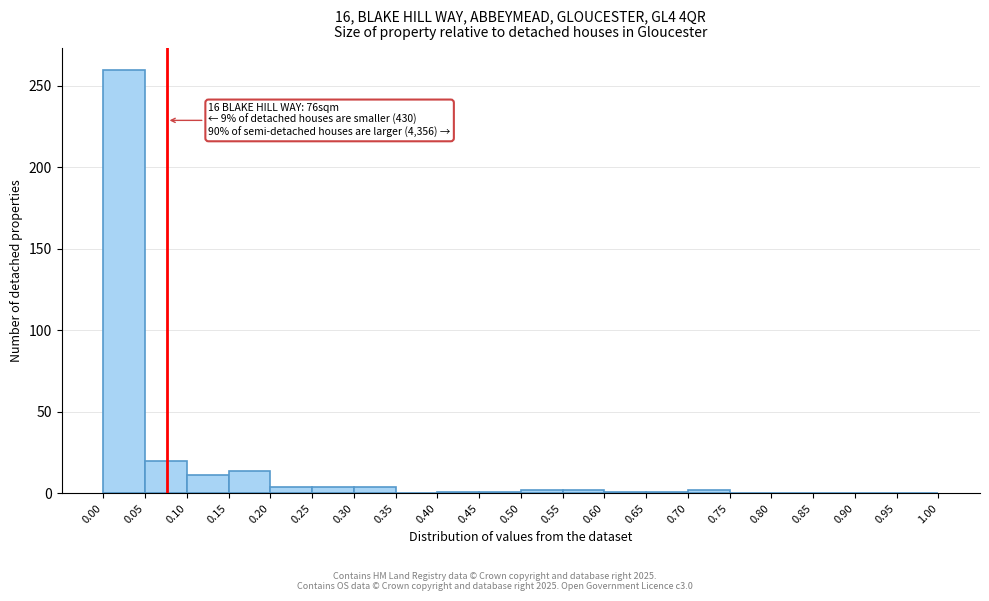

Over which range of the x-axis is the bar tallest?

0.00 to 0.05